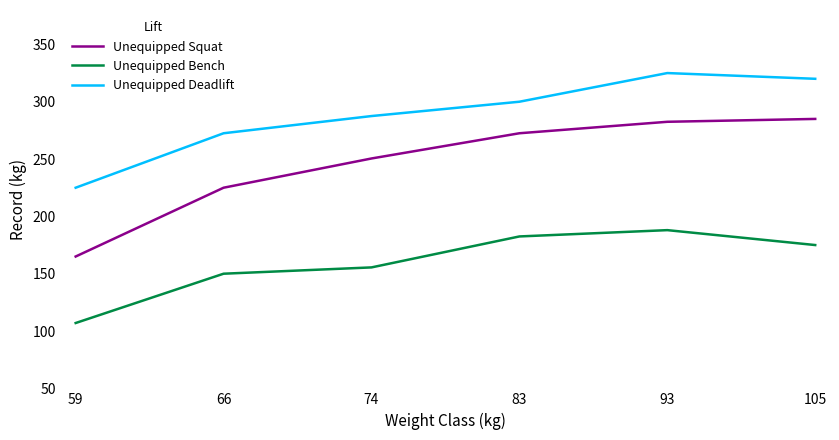

At how many categories does at least one series exceed 240?

5